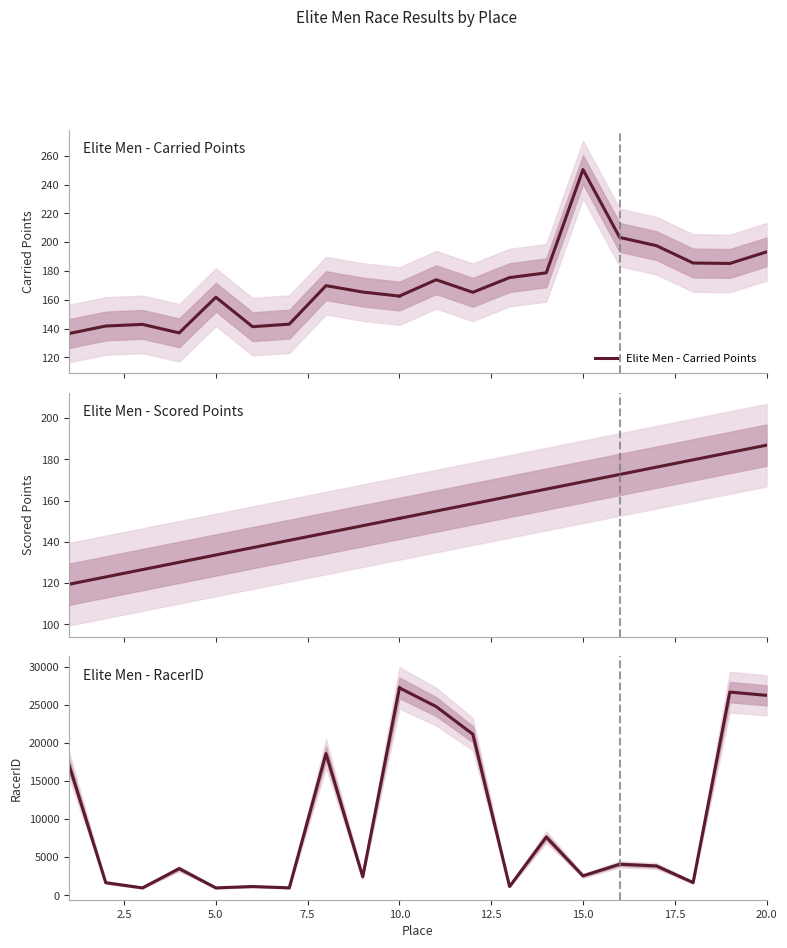

How many data points in Elite Men - Carried Points are less than 143?

5